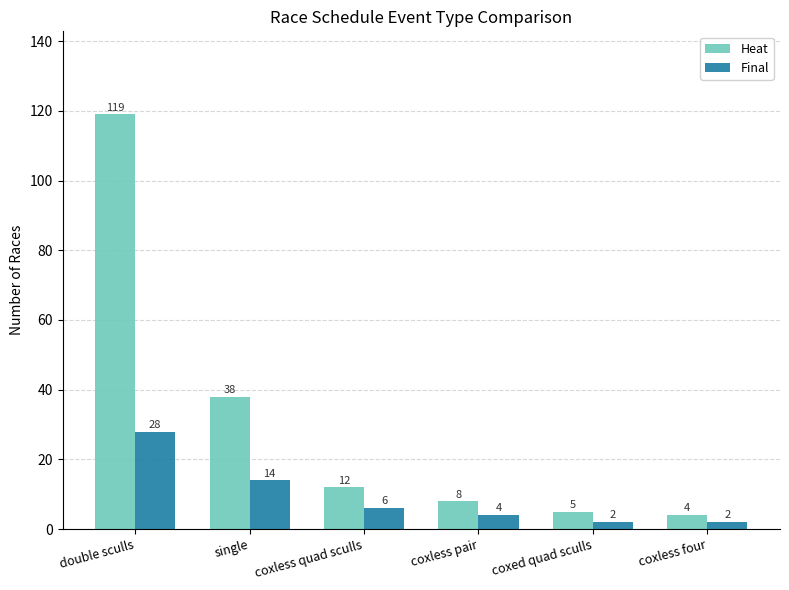

Rank the series by their average value, from lowest to highest.

Final, Heat